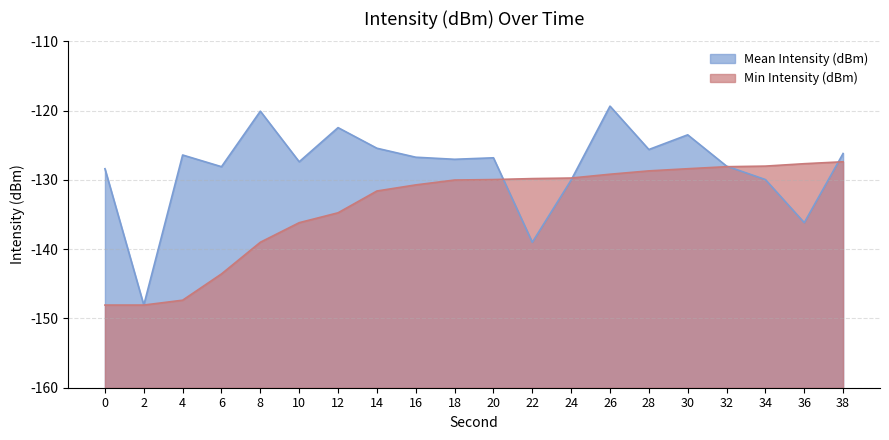

True or false: Min Intensity (dBm) has more than 1 points higher than both neighbors.

False